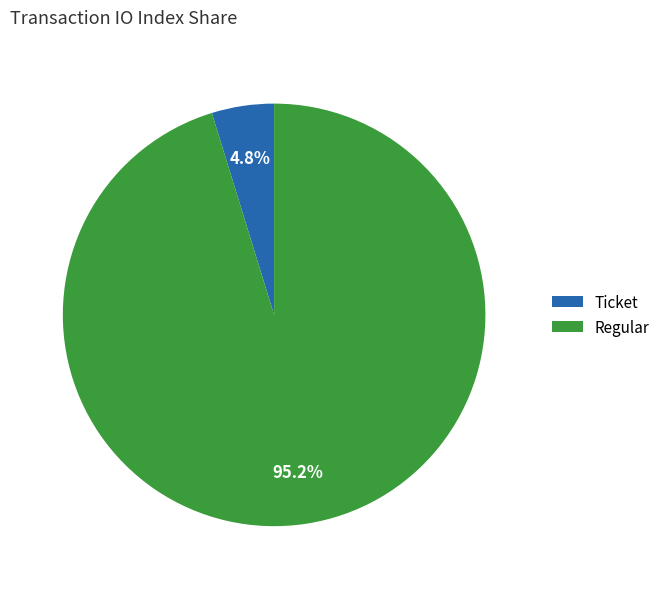

How many slices are in this pie chart?

2